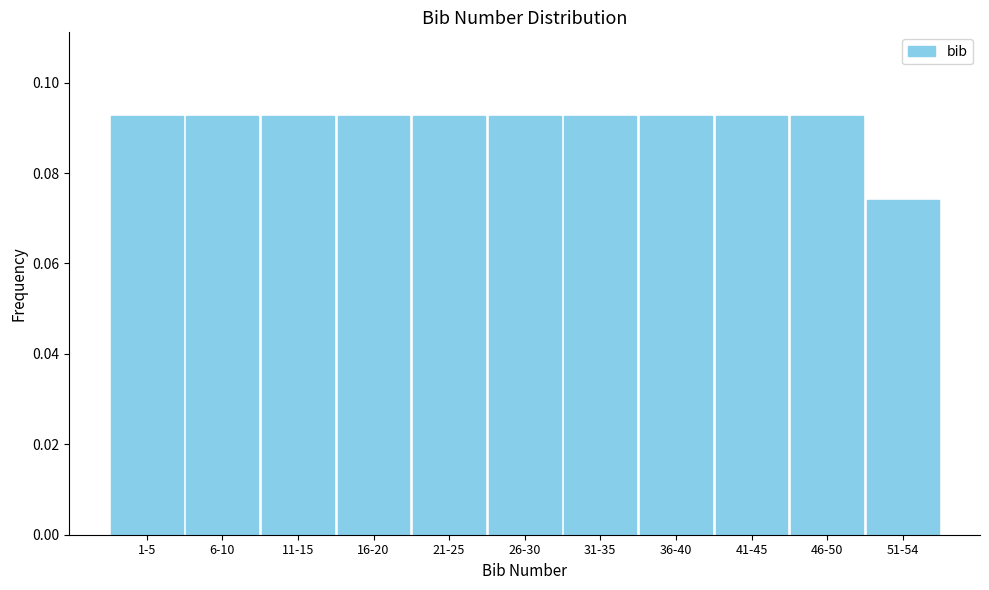

What is the sum of all values?

1.0